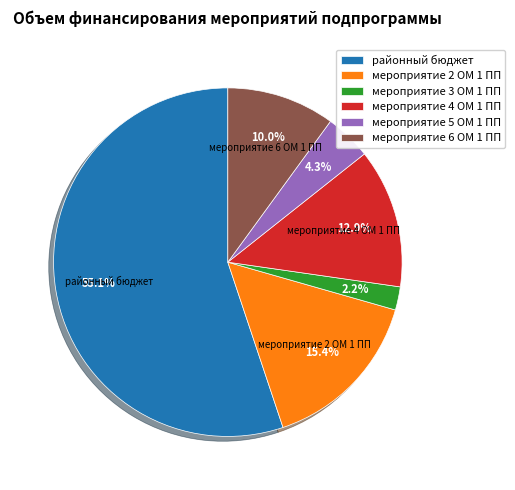

Which category has the biggest portion of the pie?

районный бюджет